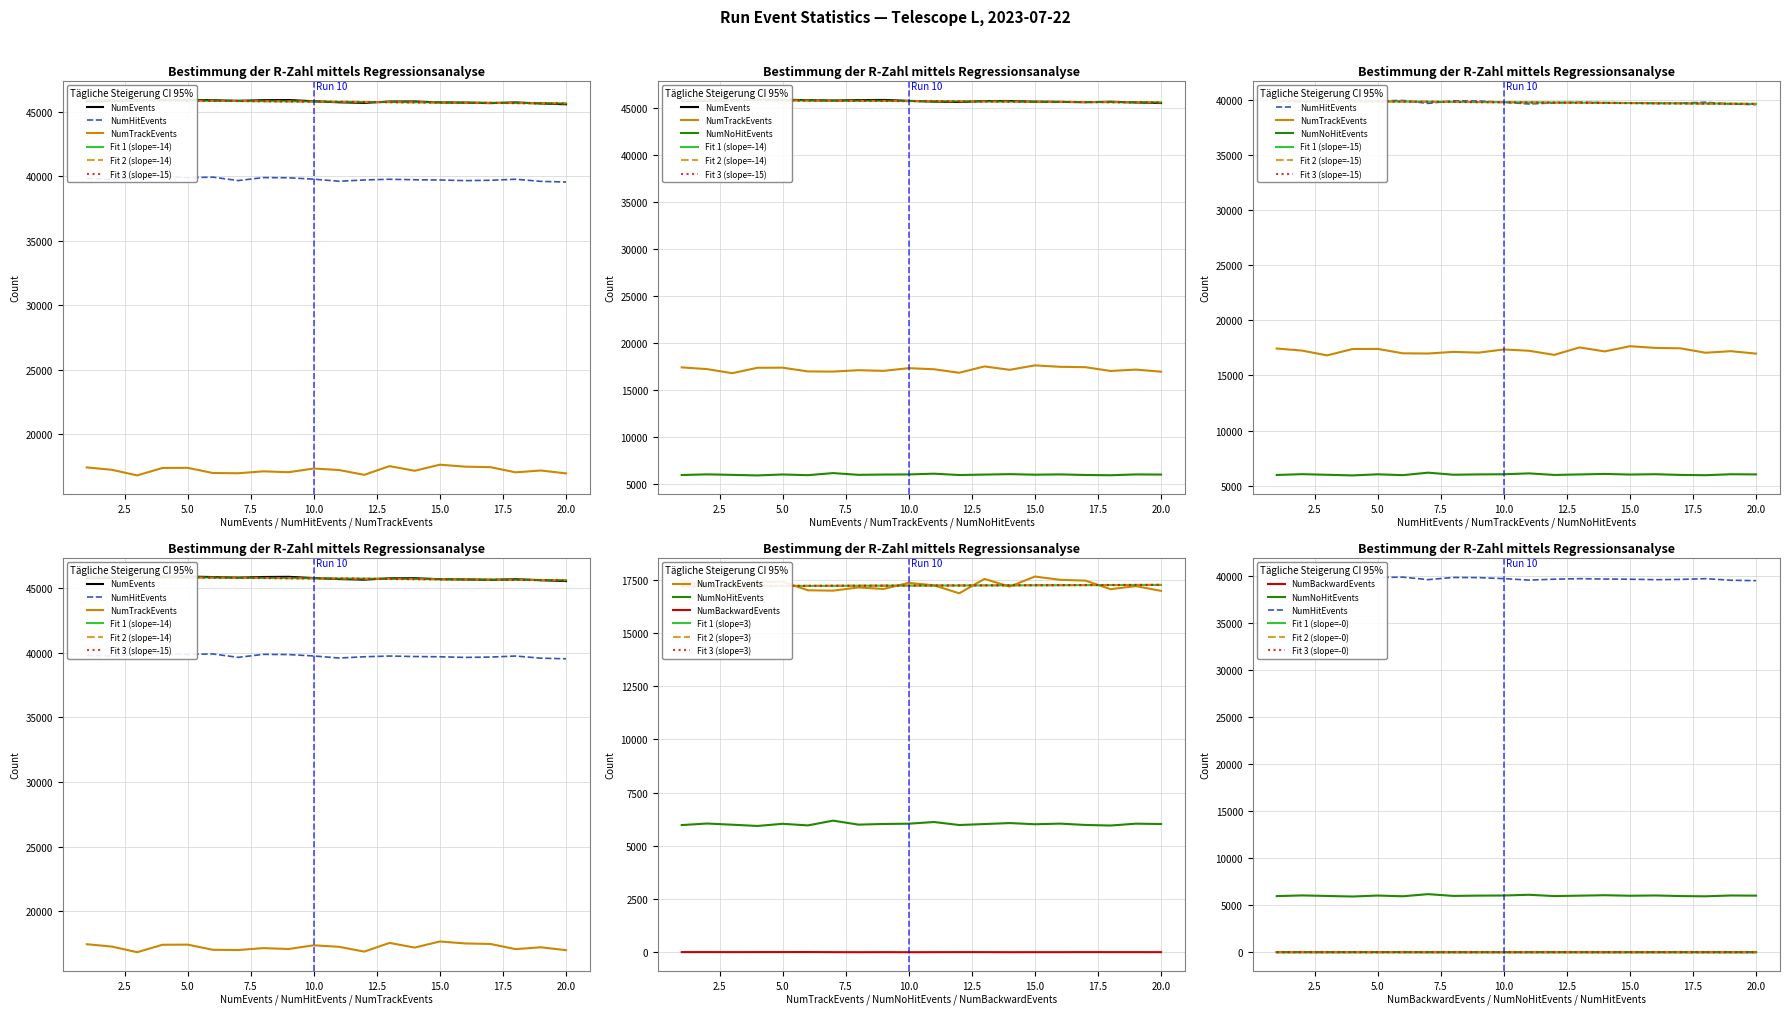

Is it true that NumTrackEvents equals 28594 at 2?

False